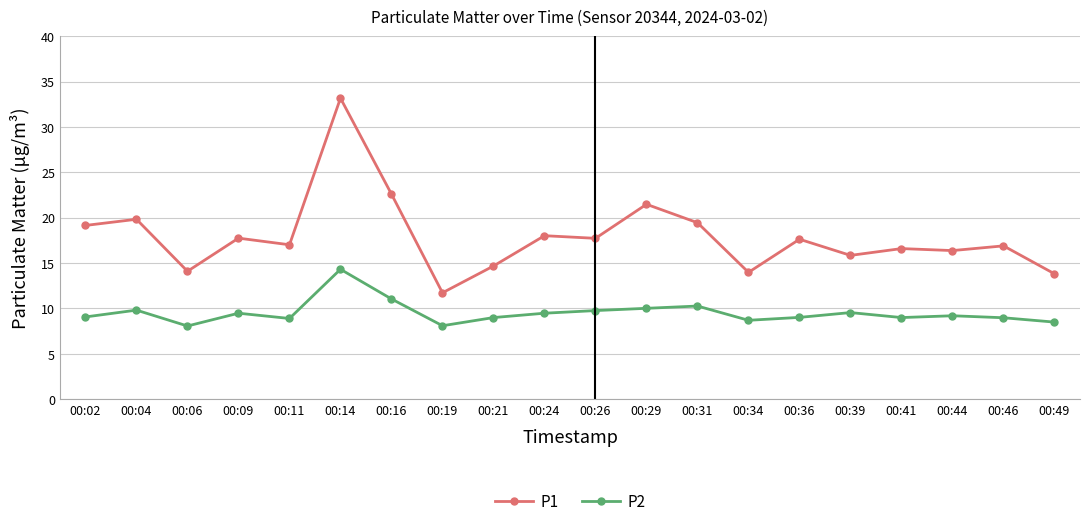

At how many categories does at least one series exceed 15?

15